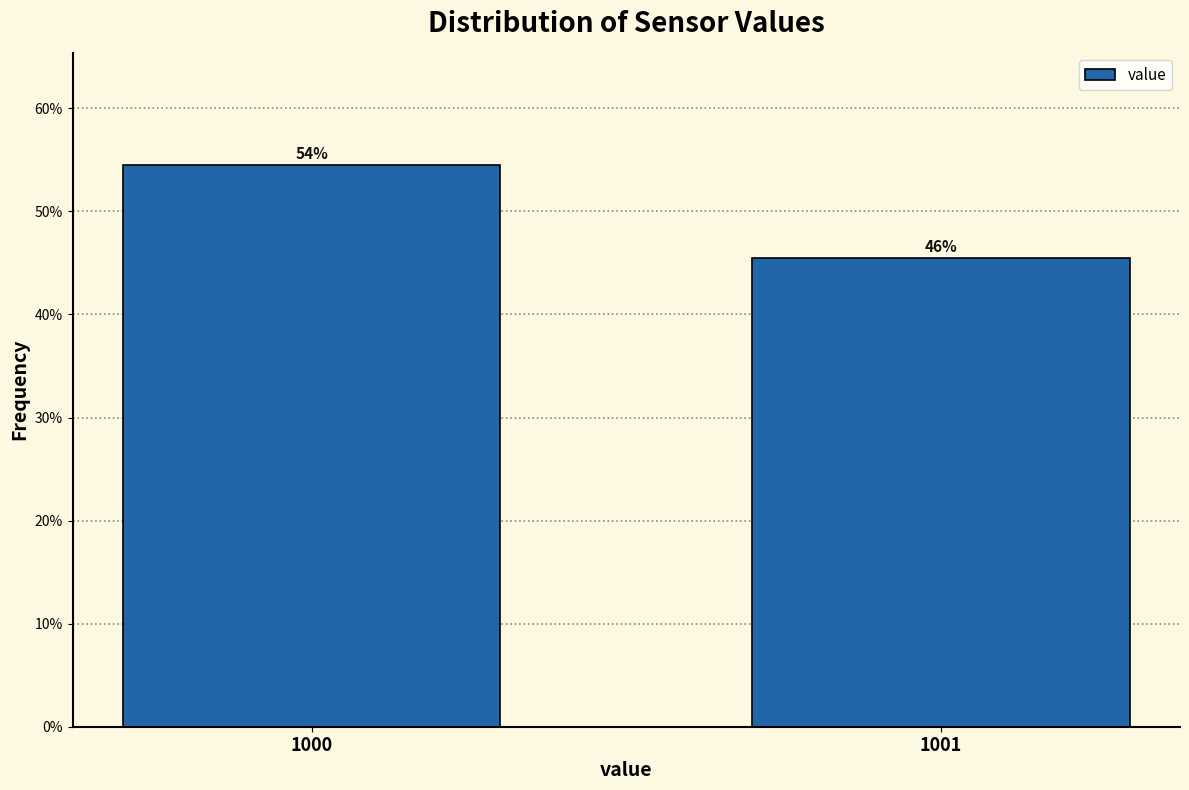

How many bars are there in total?

2